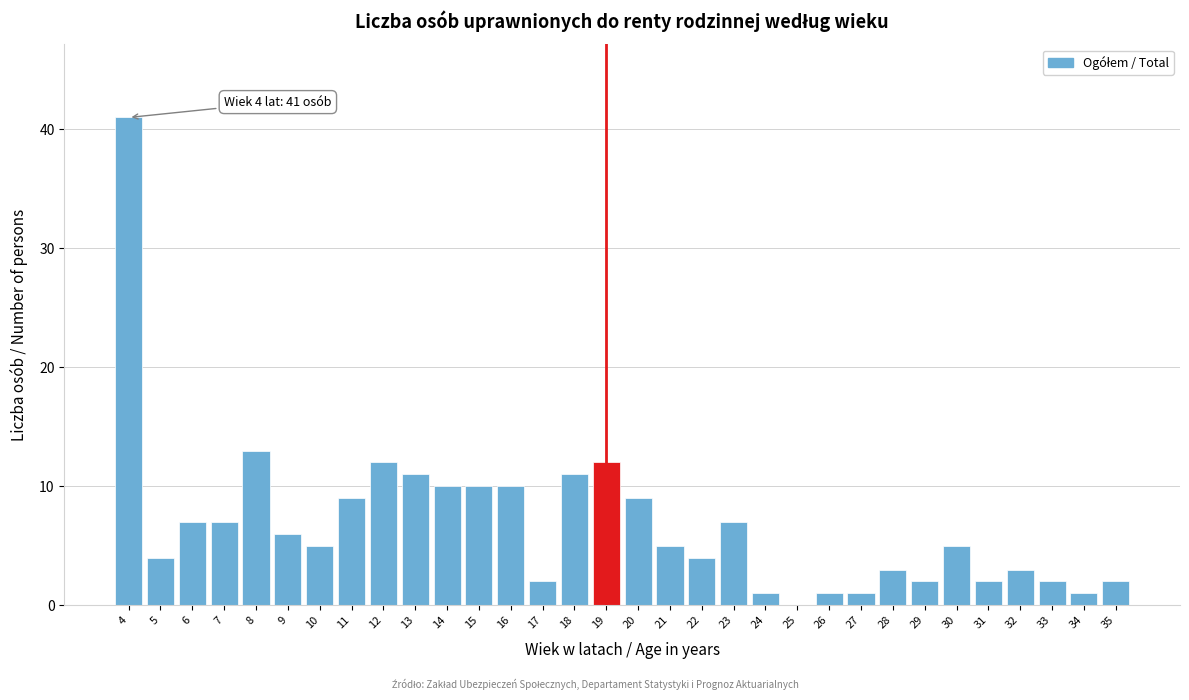

What is the greatest value displayed?

41